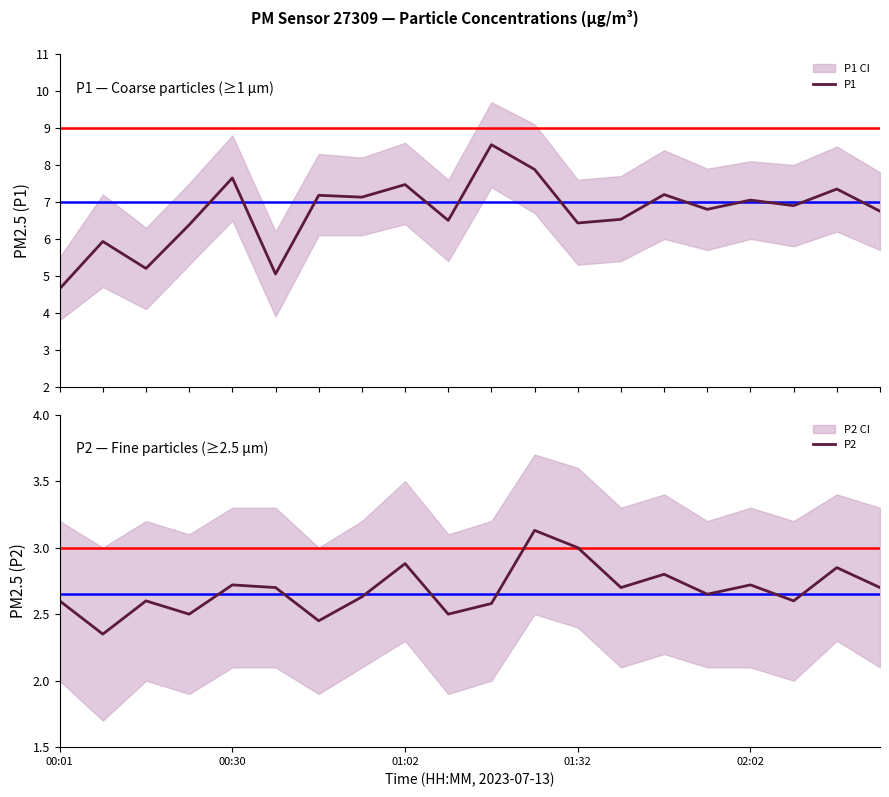

True or false: P2 has a value of 1.2 at 00:01.

False